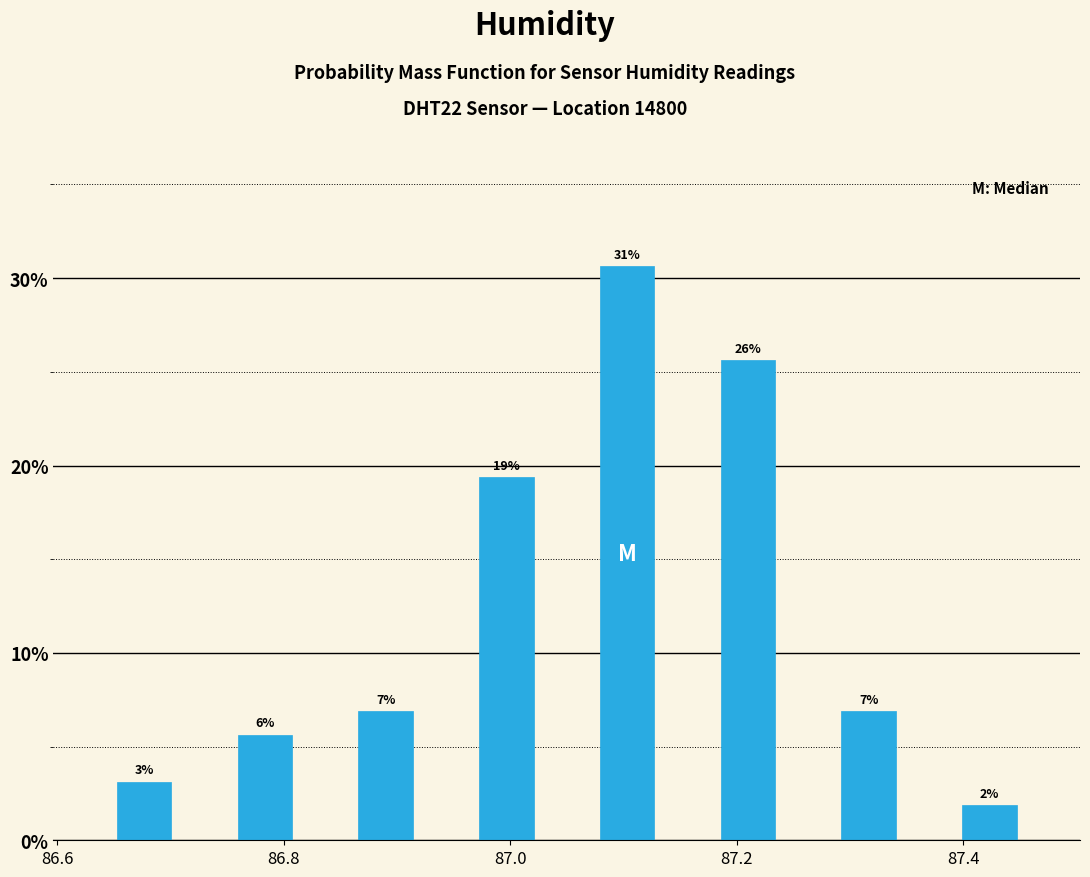

Read against the x-axis, roughly where is the centre of the tallest bar?

87.10